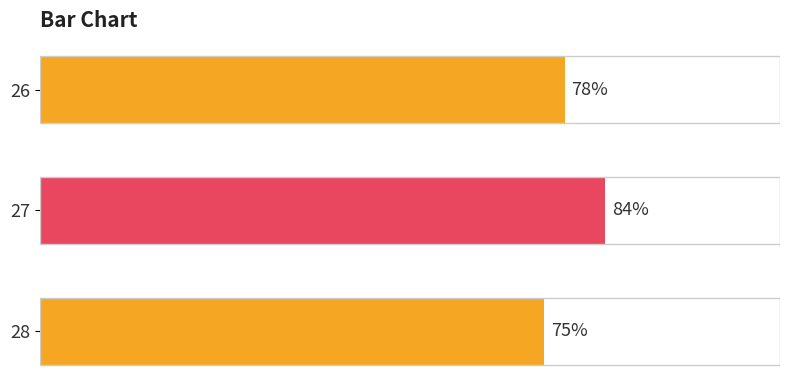

Rank the categories by value from highest to lowest.

27, 26, 28